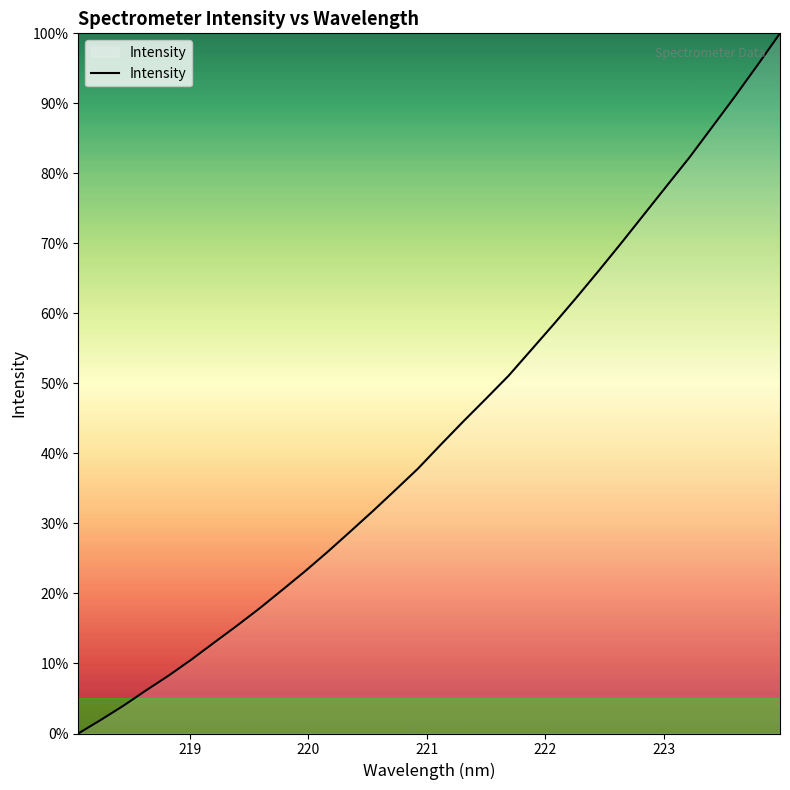

What is the maximum value shown in the chart?

100.0